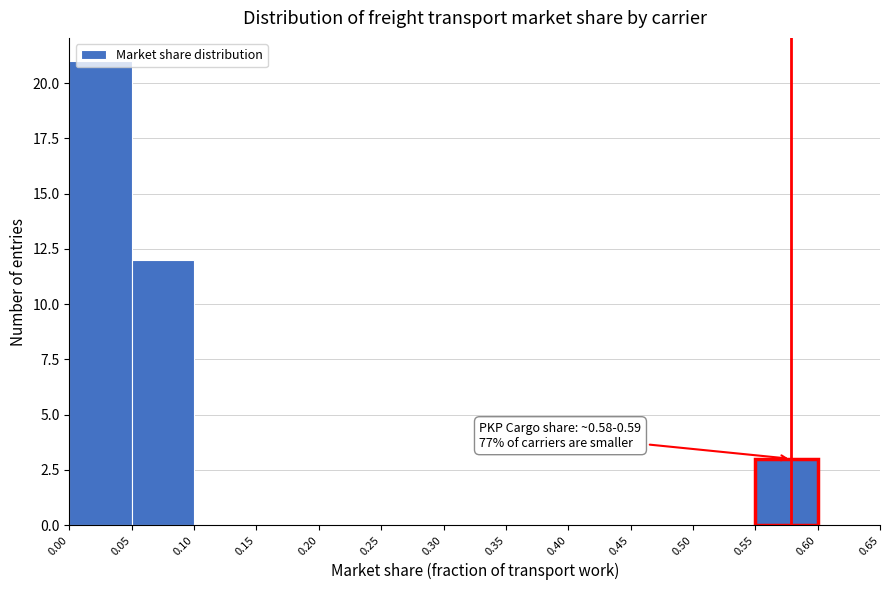

Which range on the x-axis has the tallest bar?

0.00 to 0.05